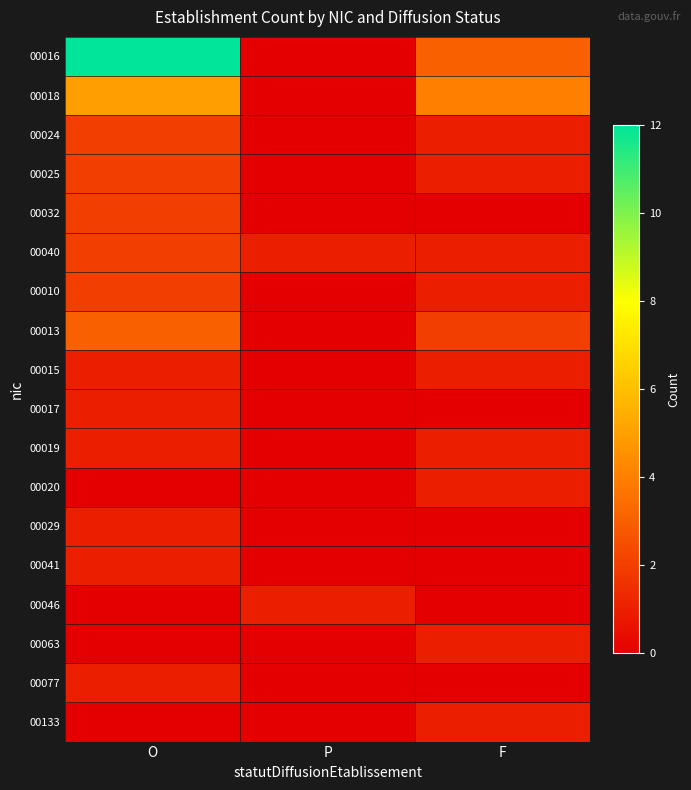

List the series in order of their peak value, highest first.

00016, 00018, 00013, 00024, 00025, 00032, 00040, 00010, 00015, 00017, 00019, 00020, 00029, 00041, 00046, 00063, 00077, 00133